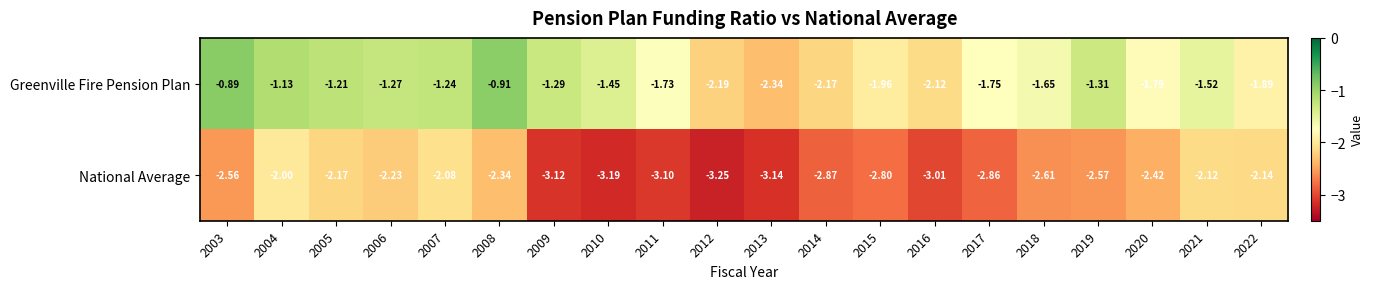

List the series in order of their overall mean, lowest first.

National Average, Greenville Fire Pension Plan